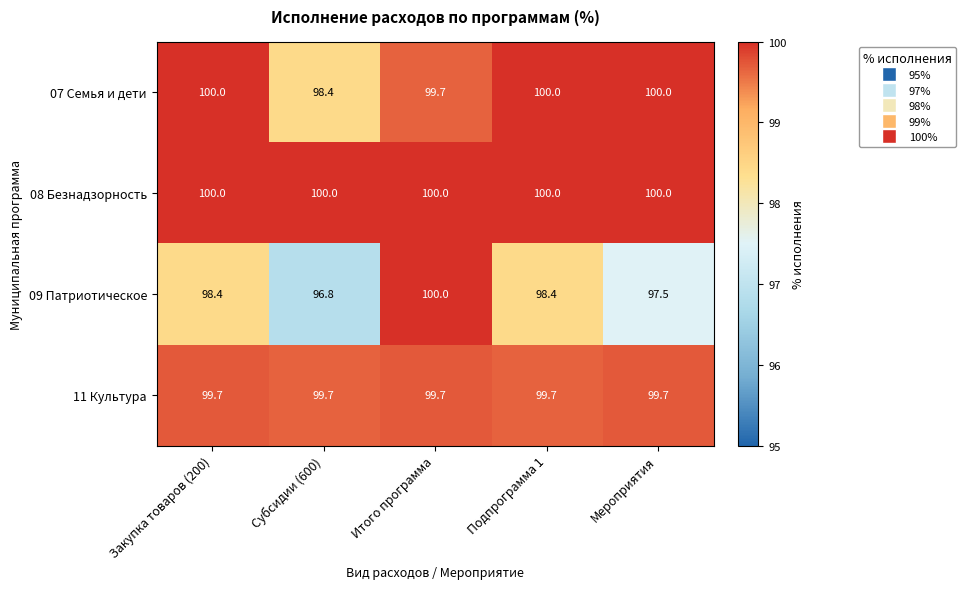

Reading left to right, what are all the values shown in this chart?

07 Семья и дети: Закупка товаров (200)=100.0	Субсидии (600)=98.4	Итого программа=99.7	Подпрограмма 1=100.0	Мероприятия=100.0
08 Безнадзорность: Закупка товаров (200)=100.0	Субсидии (600)=100.0	Итого программа=100.0	Подпрограмма 1=100.0	Мероприятия=100.0
09 Патриотическое: Закупка товаров (200)=98.4	Субсидии (600)=96.8	Итого программа=100.0	Подпрограмма 1=98.4	Мероприятия=97.5
11 Культура: Закупка товаров (200)=99.7	Субсидии (600)=99.7	Итого программа=99.7	Подпрограмма 1=99.7	Мероприятия=99.7